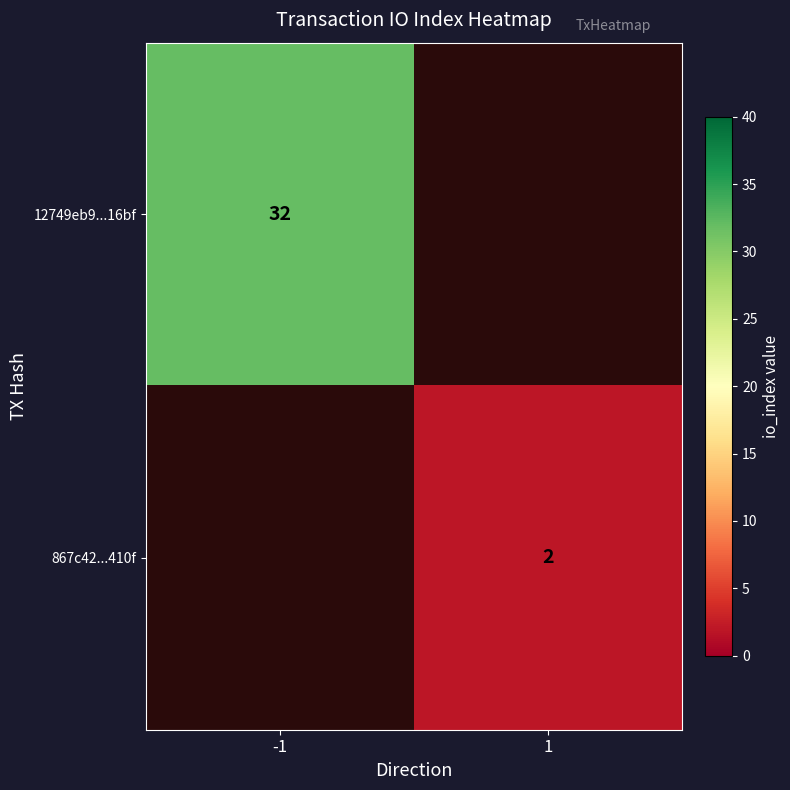

The 867c42...410f series shows 2 at 1. True or false?

True